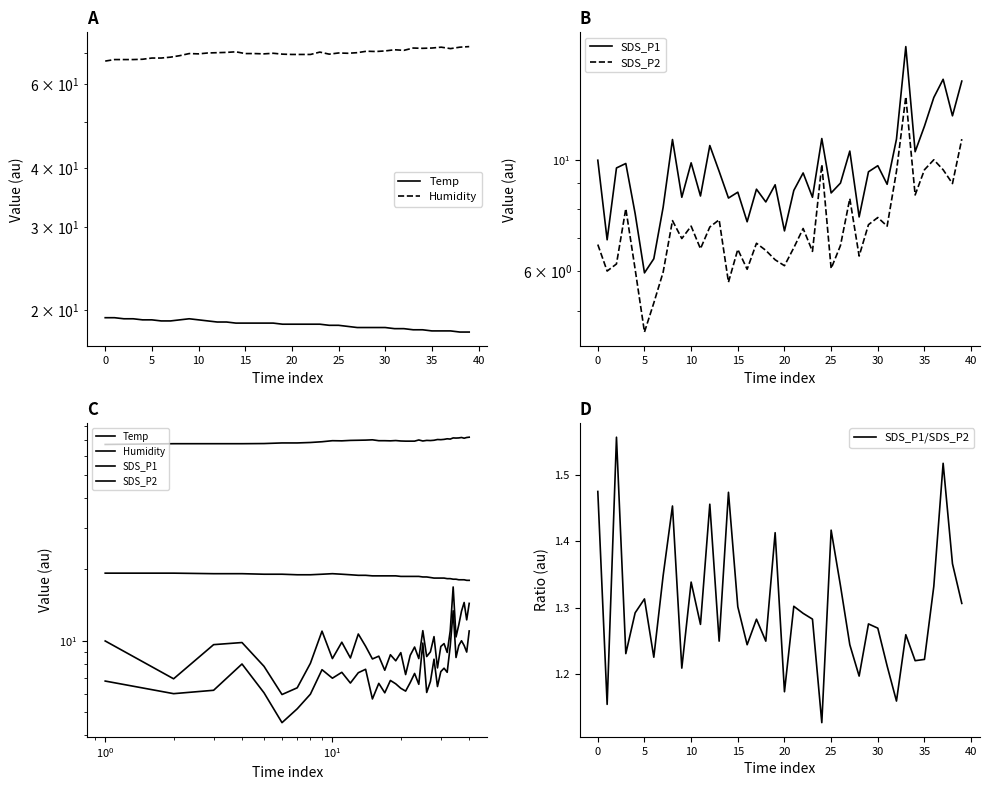

True or false: Humidity and SDS_P1/SDS_P2 intersect in this chart.

False